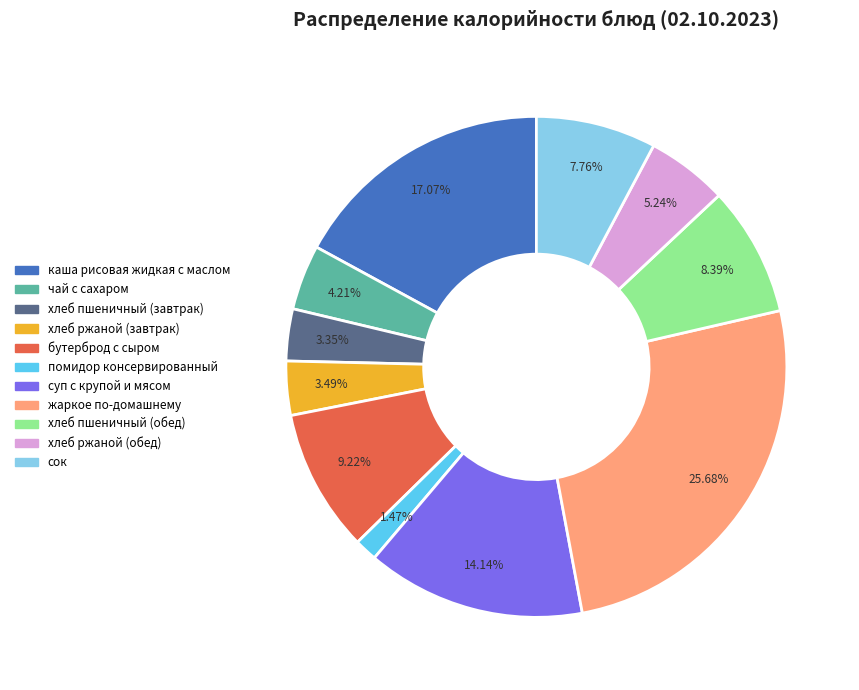

True or false: бутерброд с сыром accounts for 15% of the total.

False